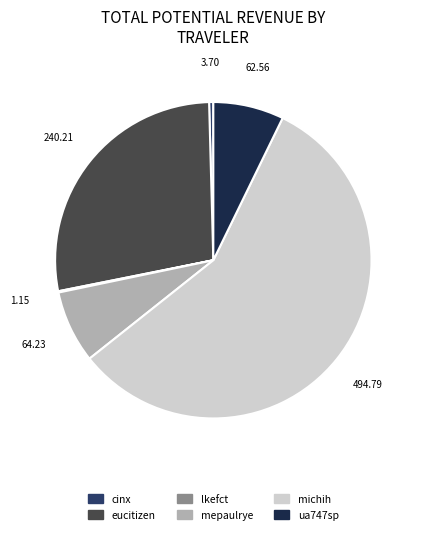

Which slice is the largest?

michih